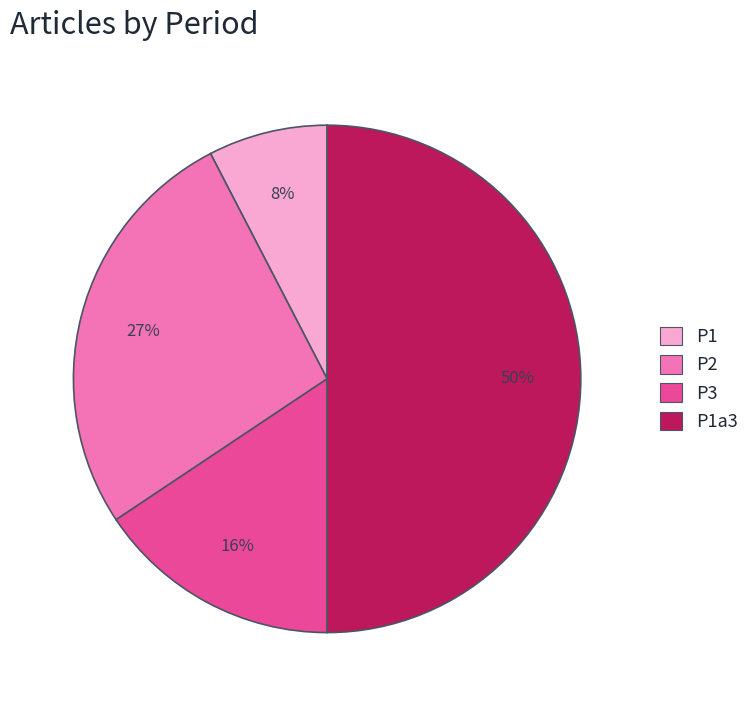

To the nearest percent, what is the difference between the largest and smallest slice percentages?

42%